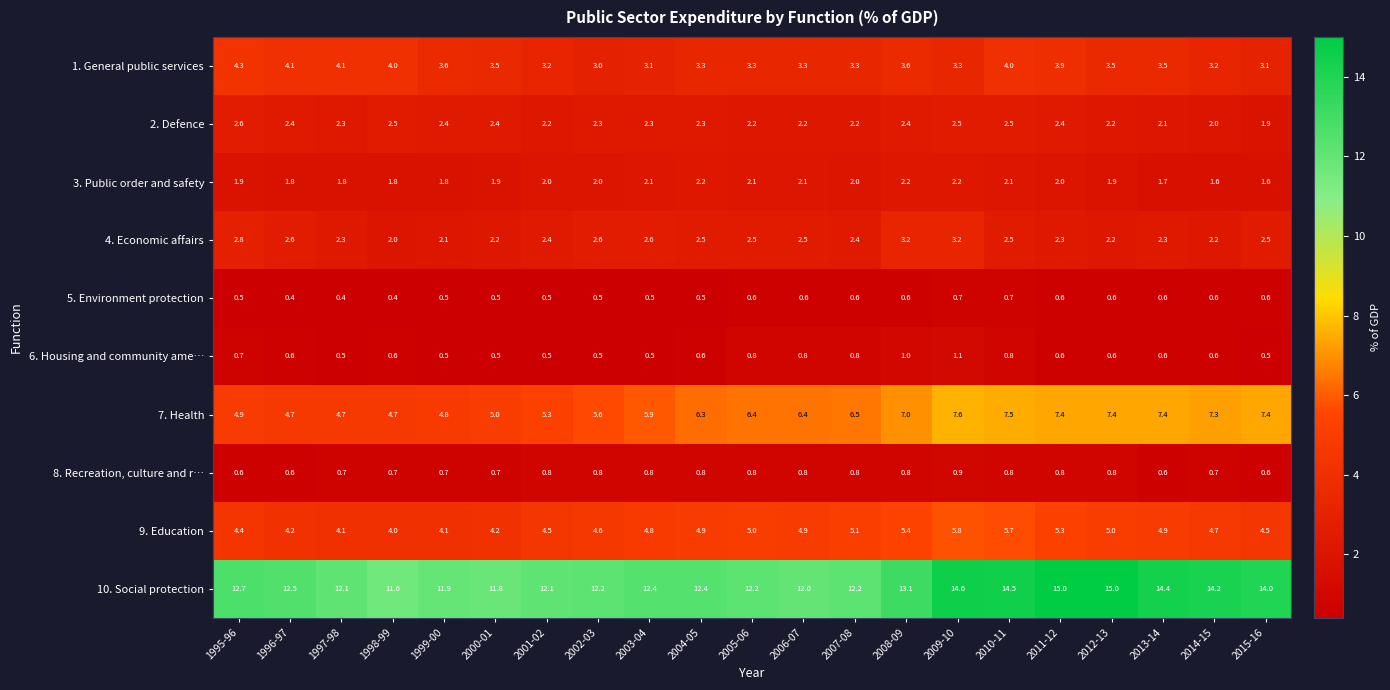

What is the greatest value displayed?

15.0